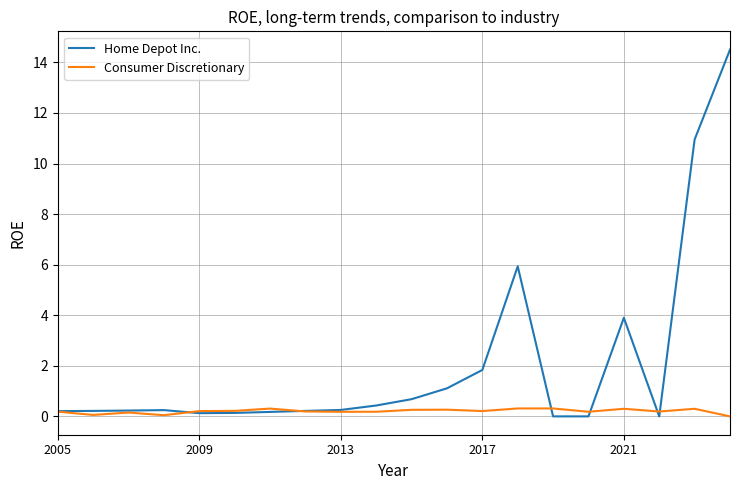

Rank the series by their average value, from highest to lowest.

Home Depot Inc., Consumer Discretionary